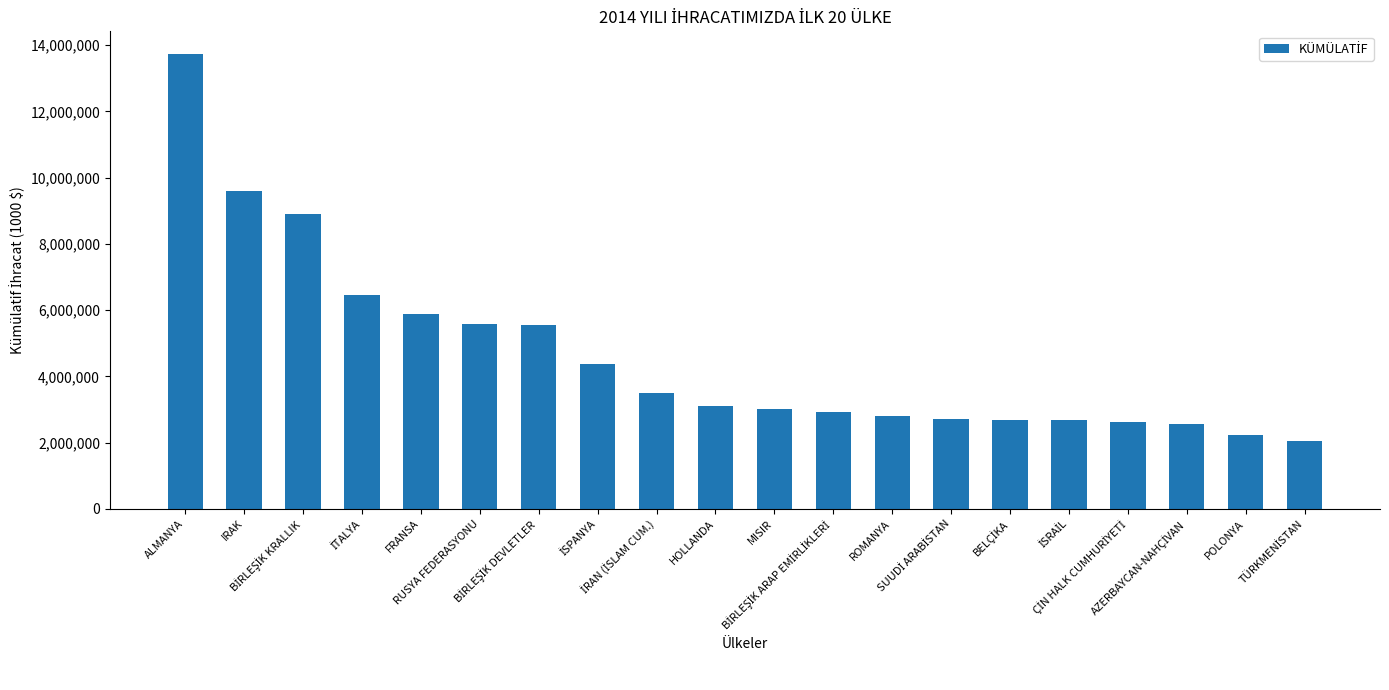

What is the greatest value displayed?

13727285.0